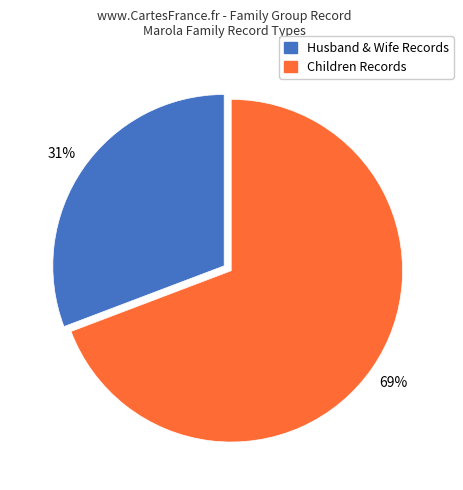

To the nearest percent, what is the average slice percentage?

50%